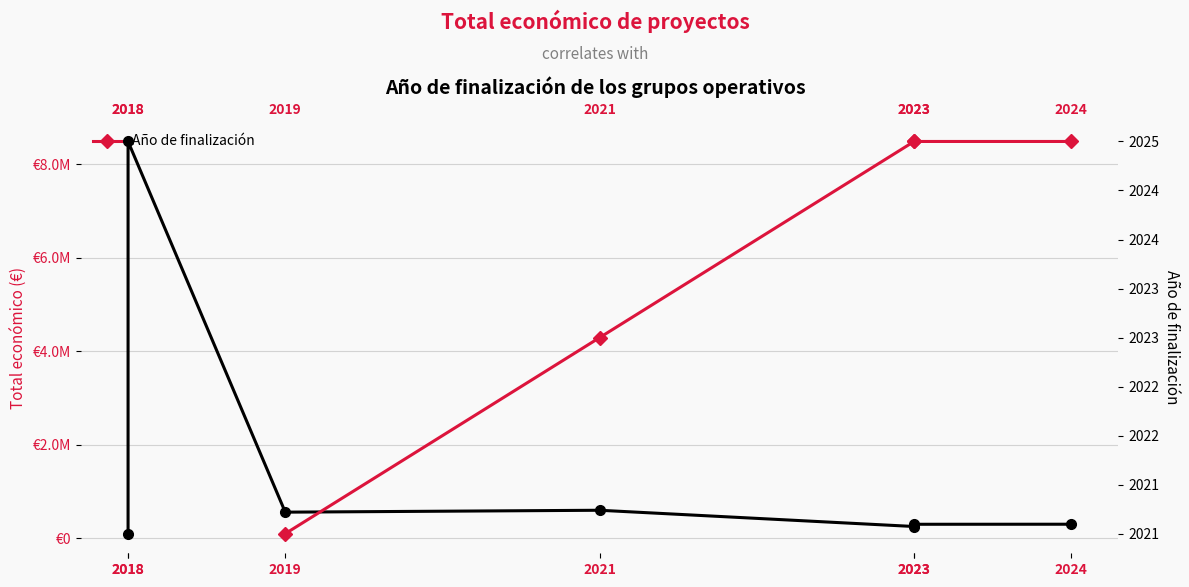

What is the value of the Total económico point at the 6th from the left?

251272.0